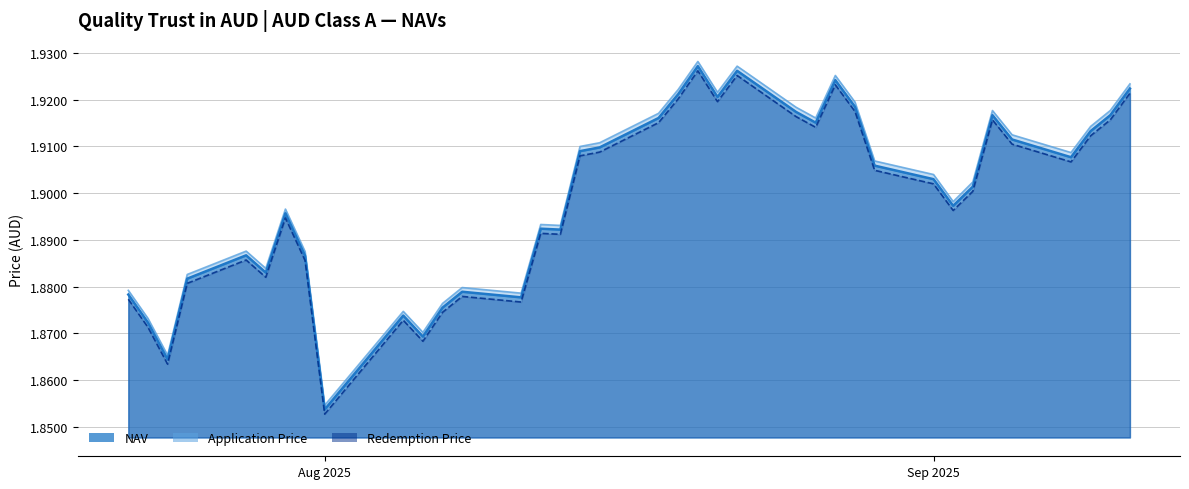

True or false: NAV and Application Price cross at least once.

False